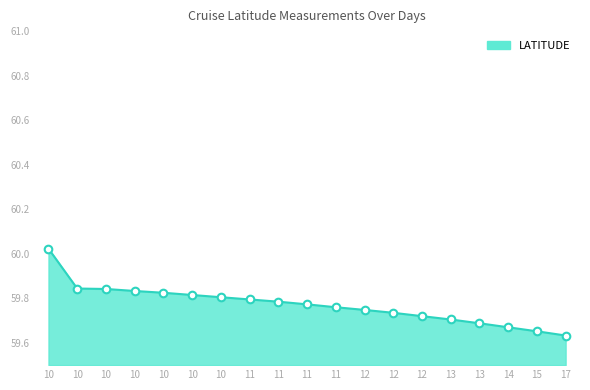

Is this an area chart (filled region under the line)?

Yes